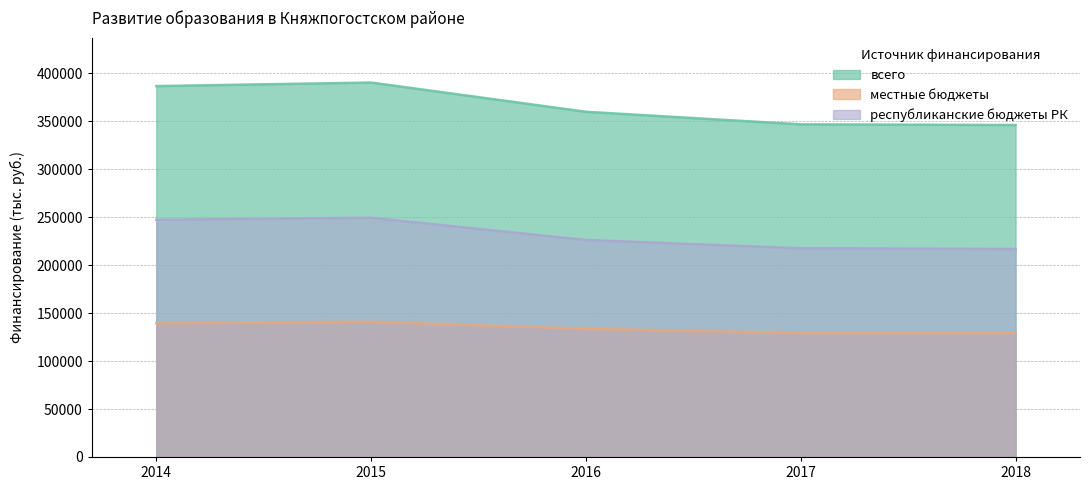

What is the value of the всего point at the 5th from the left?

346244.4